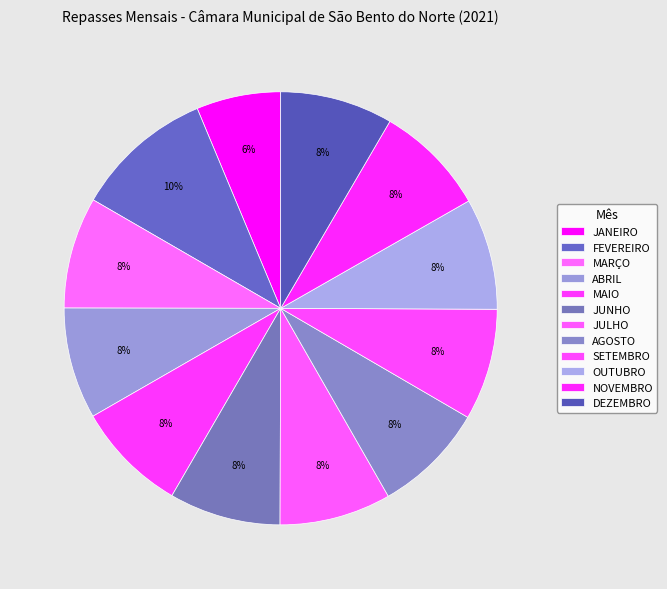

How many segments does this pie chart have?

12